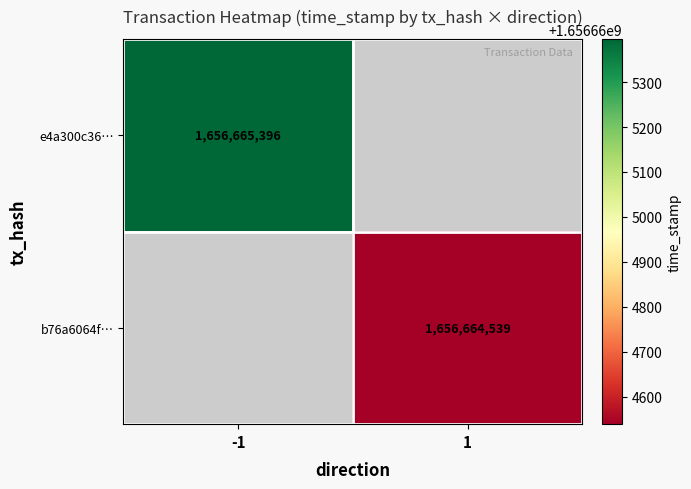

Reading right to left, extract all data points from this chart.

e4a300c3600c9f32c9e6502de6a140aa4e84cb0: 1656665396	-1
b76a6064ff0bbd53749835947916caf6f26eba6: 1656664539	1